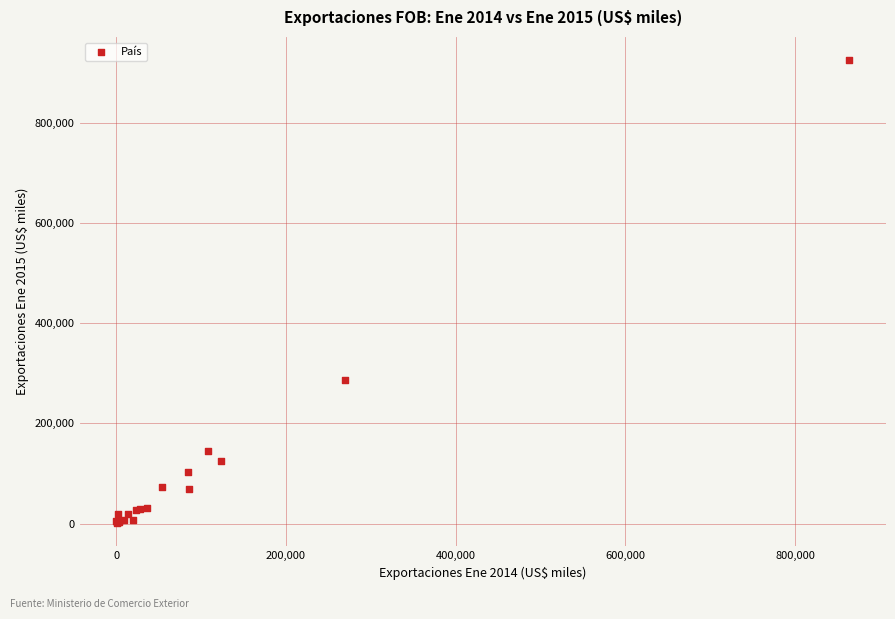

What Y value in the scatter plot is closest to 462938?

286504.9